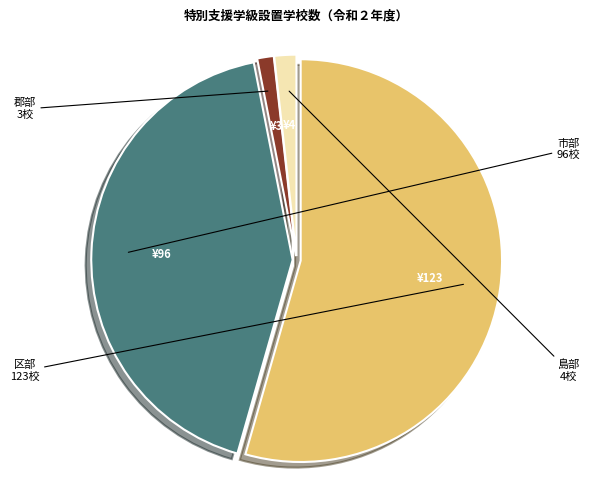

How many segments does this pie chart have?

4